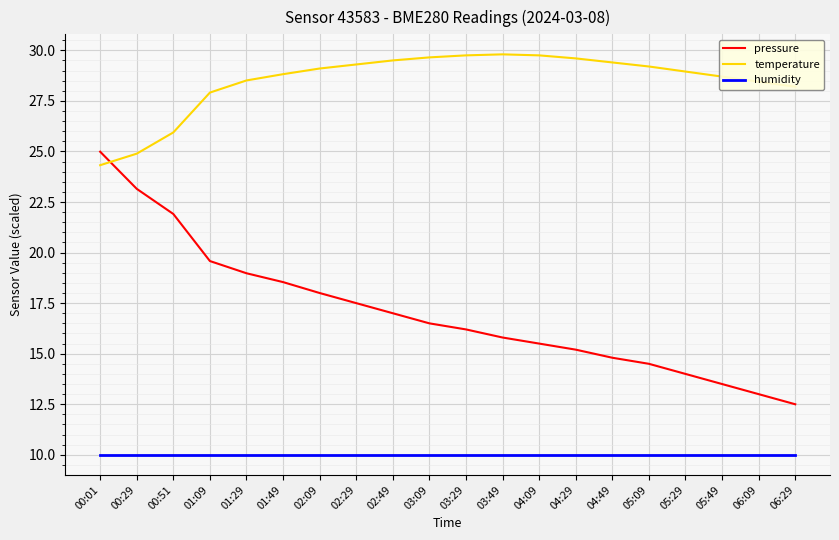

True or false: humidity and pressure intersect in this chart.

False